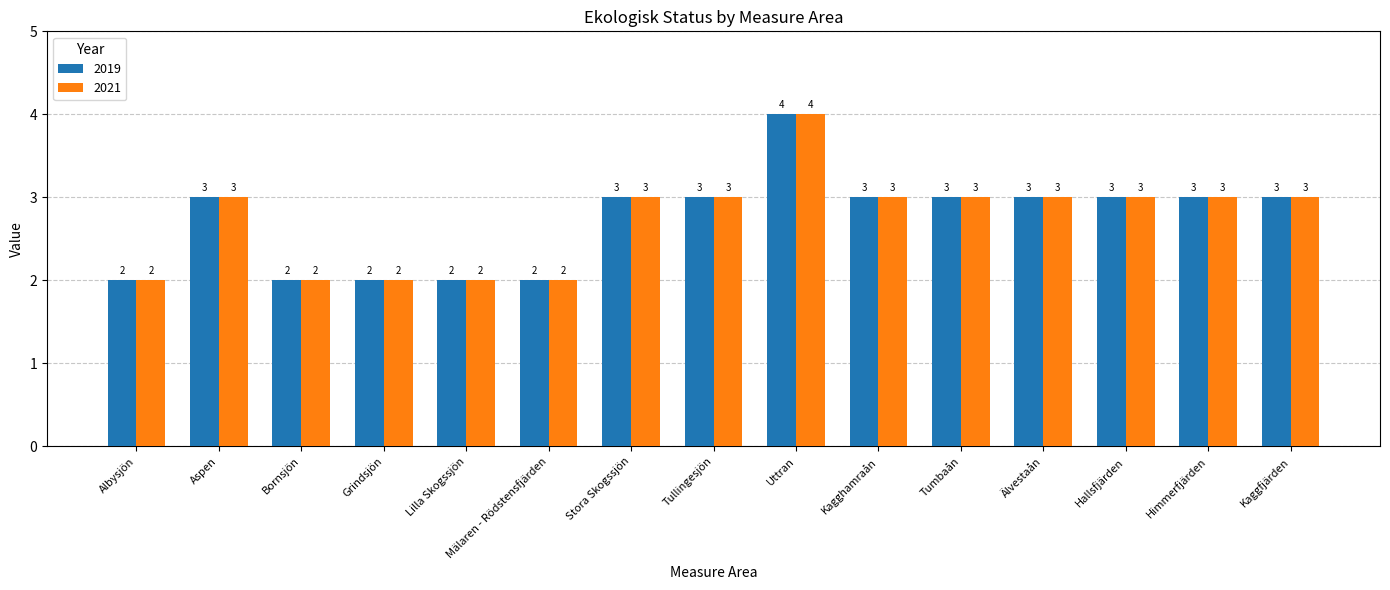

What is the total value across all series at Kaggfjärden?

6